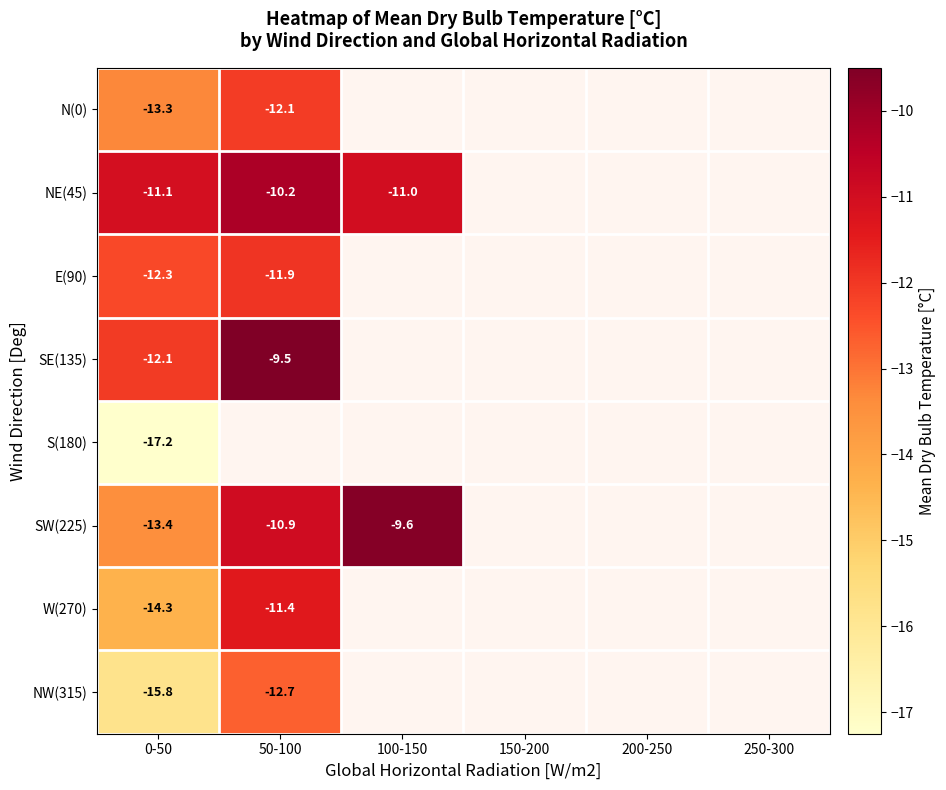

Is it true that SE(135) equals -17.5 at 0-50?

False